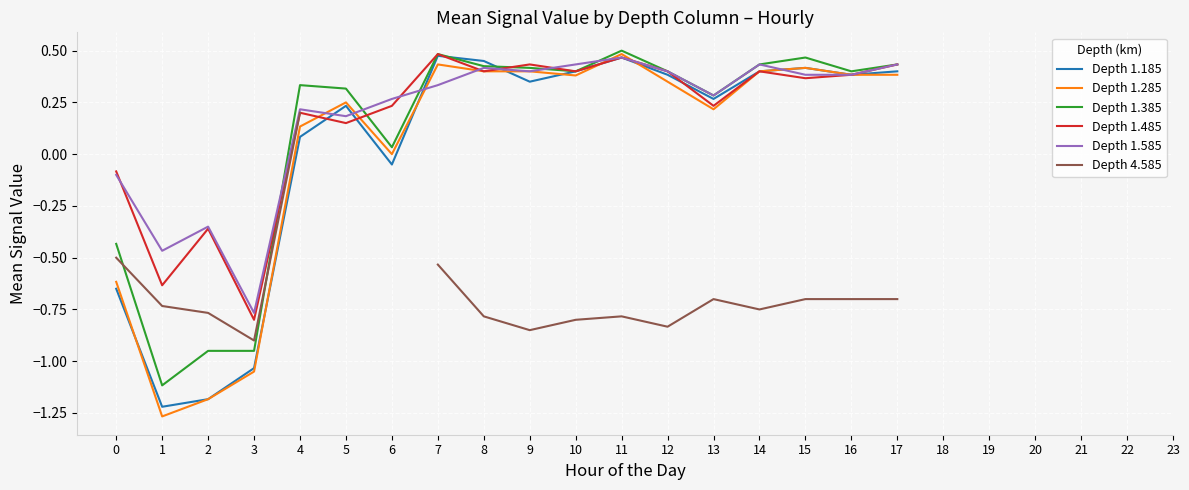

In Depth 1.385, how many points are lower than both neighbors (excluding endpoints)?

5